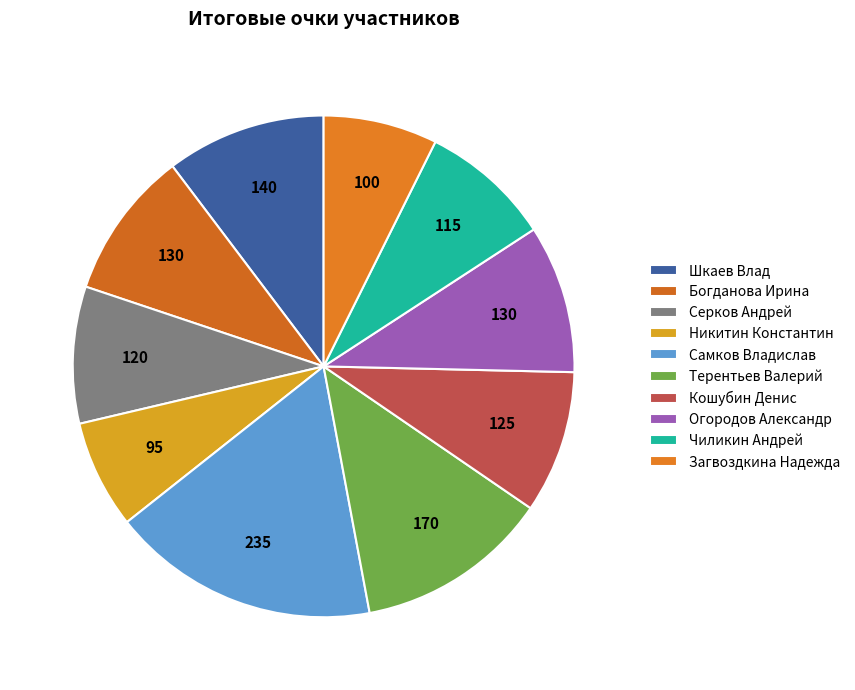

Between Шкаев Влад and Самков Владислав, which is larger?

Самков Владислав